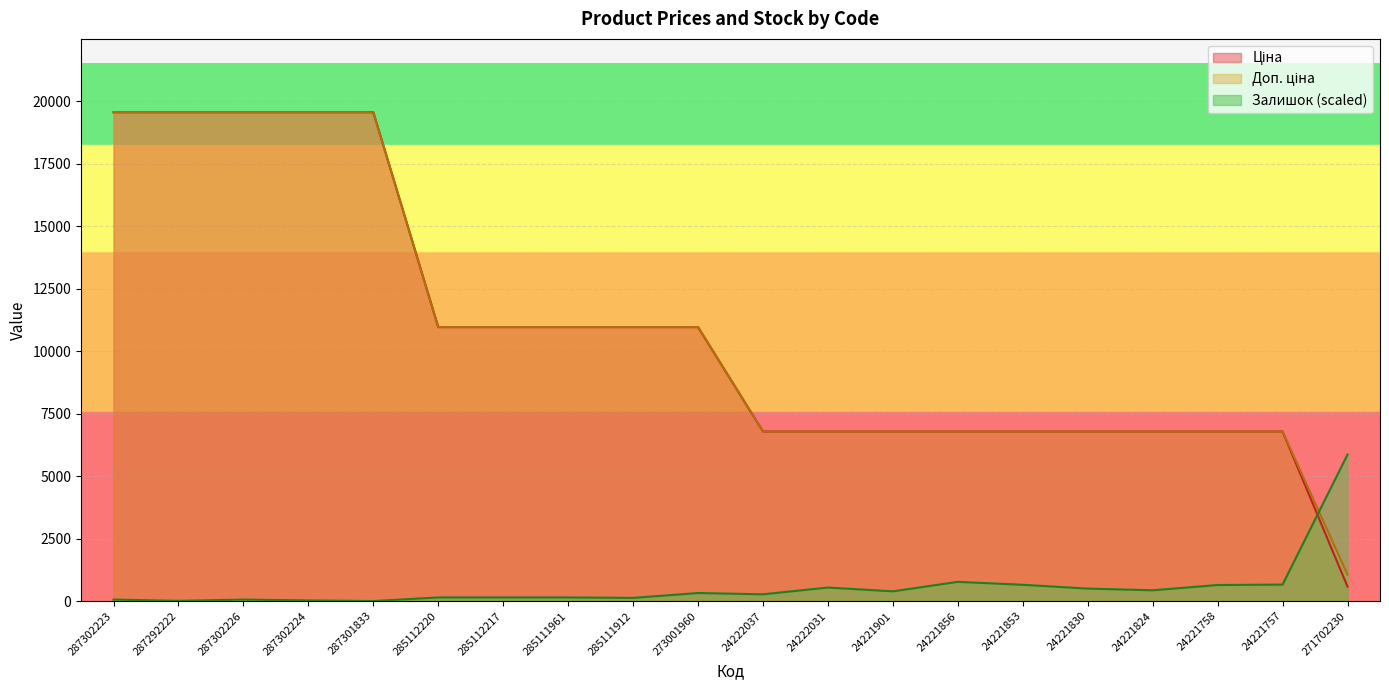

Rank the series by their maximum value, from highest to lowest.

Ціна, Доп. ціна, Залишок